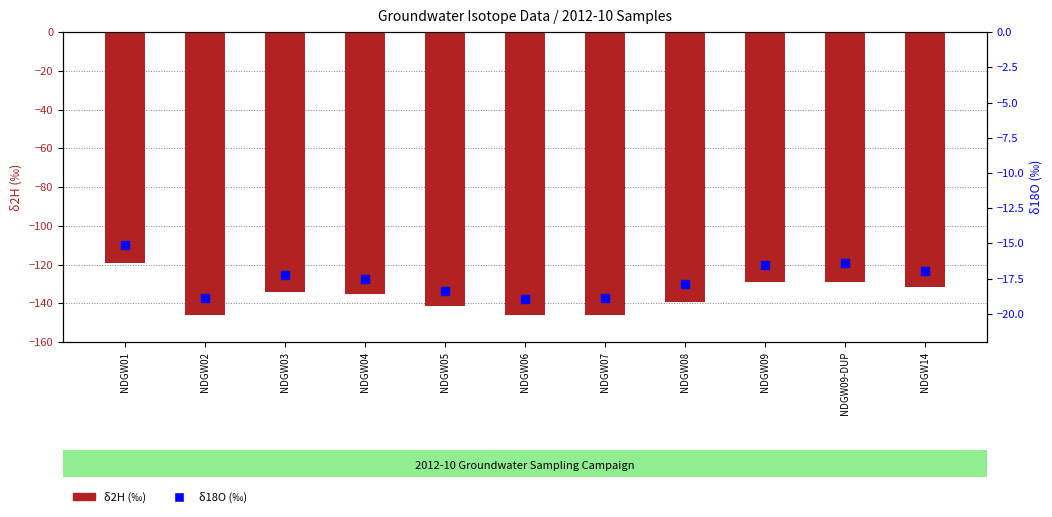

Which series has the largest total across all categories?

δ18O